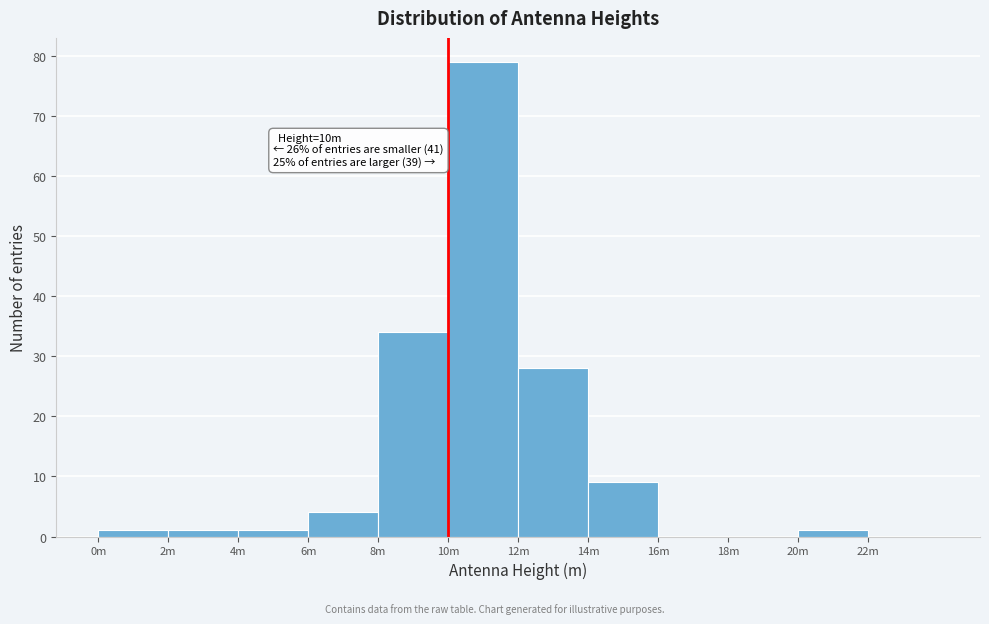

Reading right to left, what are all the values shown in this chart?

22m=0	20m=1	18m=0	16m=0	14m=9	12m=28	10m=79	8m=34	6m=4	4m=1	2m=1	0m=1